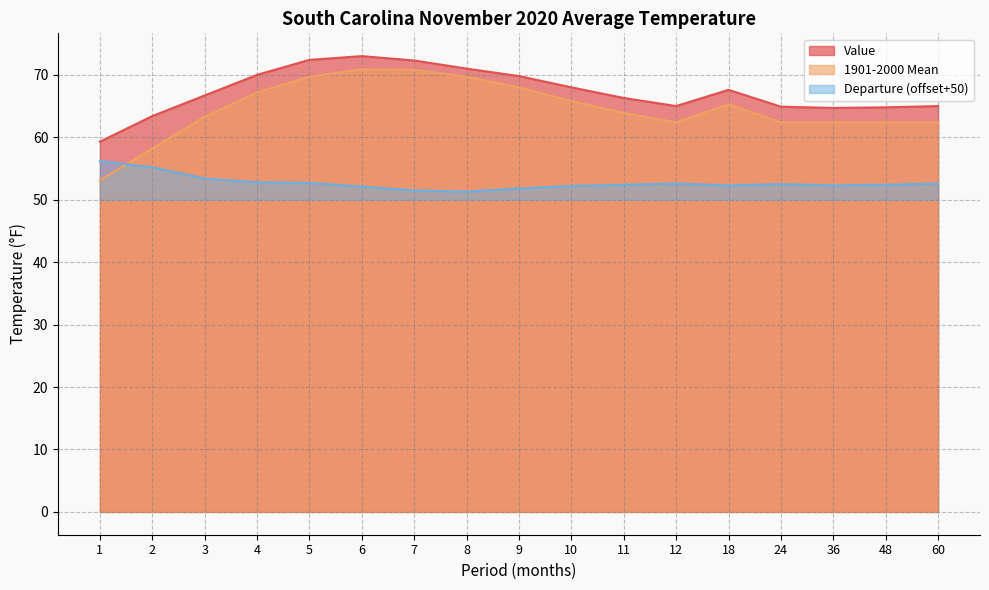

Between 8 and 10, which is larger?

8